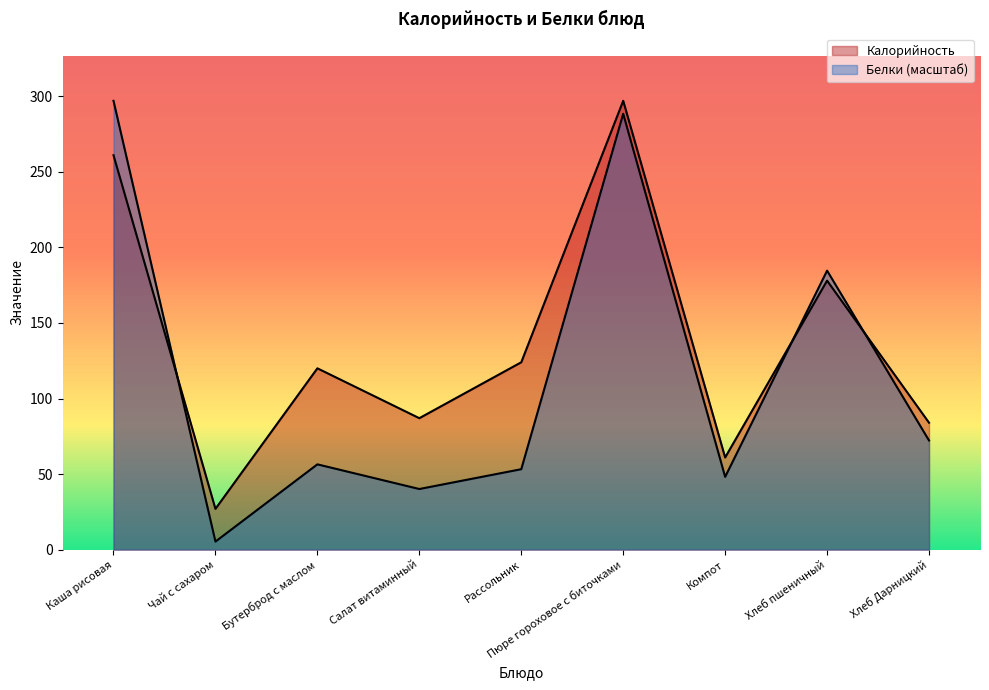

Where is Калорийность nearest to the value 162?

Хлеб пшеничный